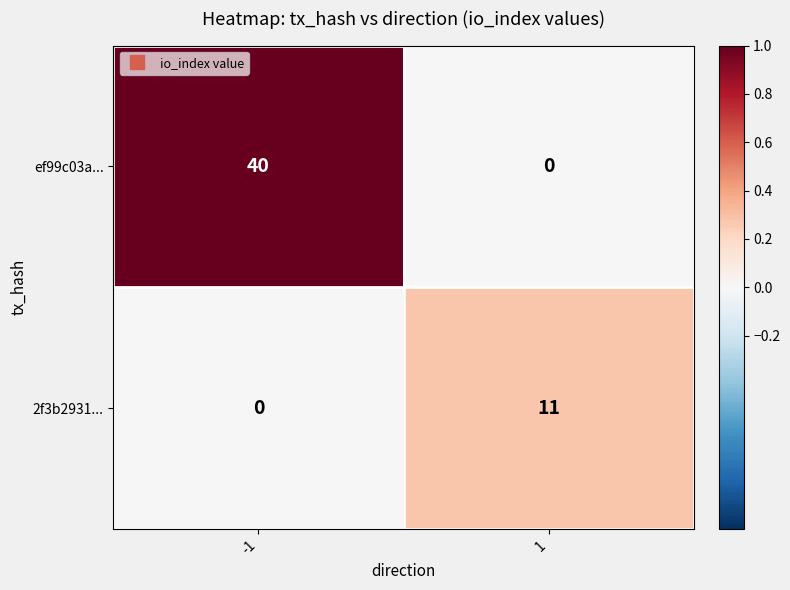

What is the highest value of the ef99c03a... series?

40